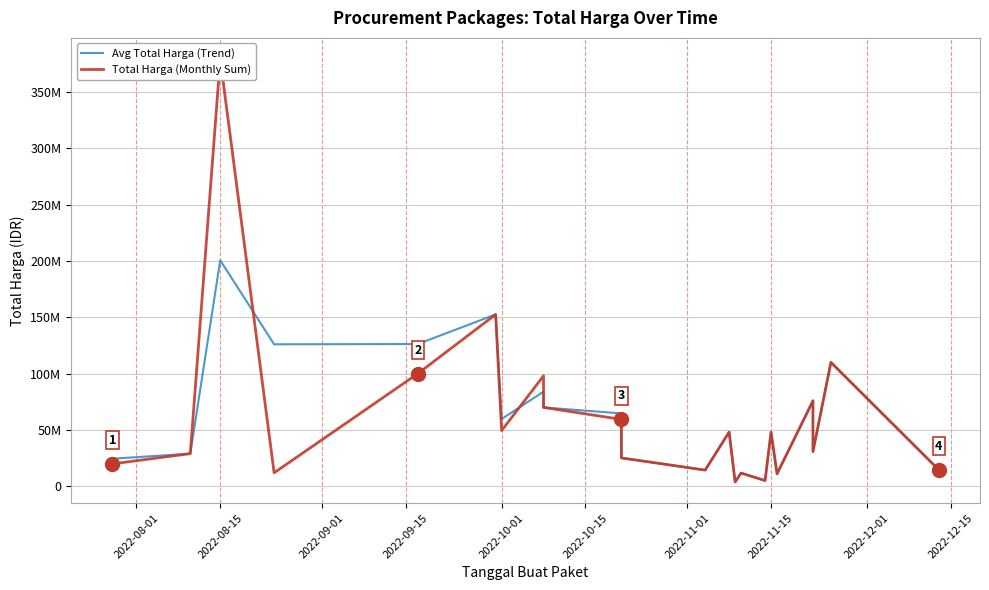

Which series ends up on top after the final intersection of Total Harga (Monthly Sum) and Avg Total Harga (Trend)?

Total Harga (Monthly Sum)